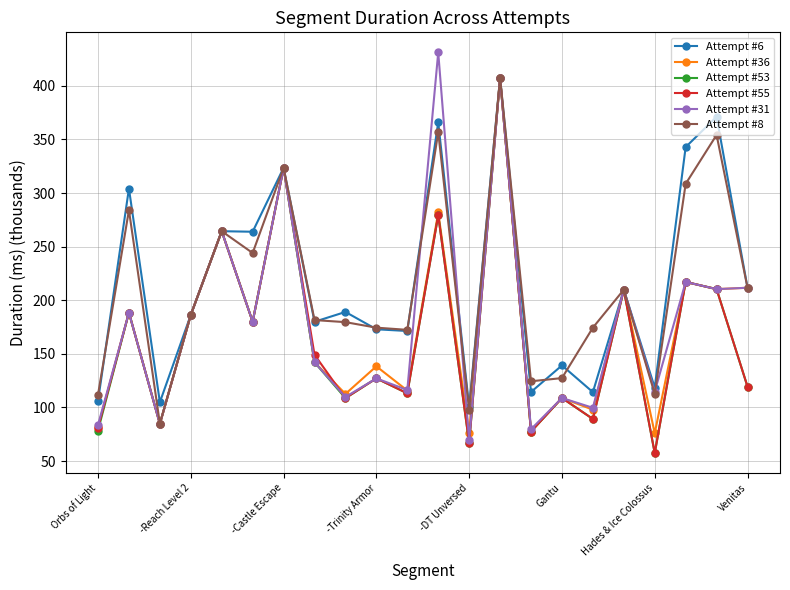

What is the maximum value shown in the chart?

431.3